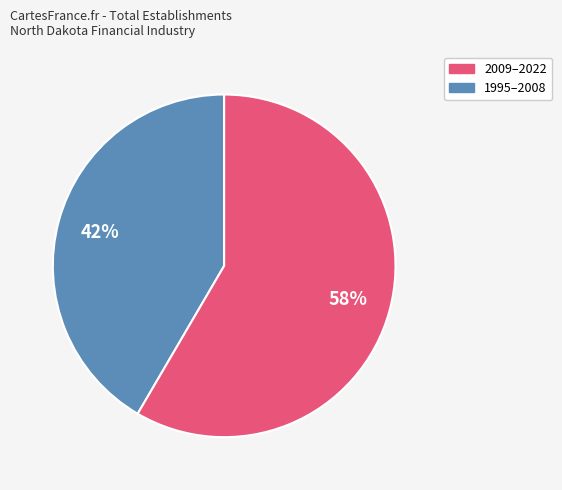

Is there a majority slice in this chart?

Yes